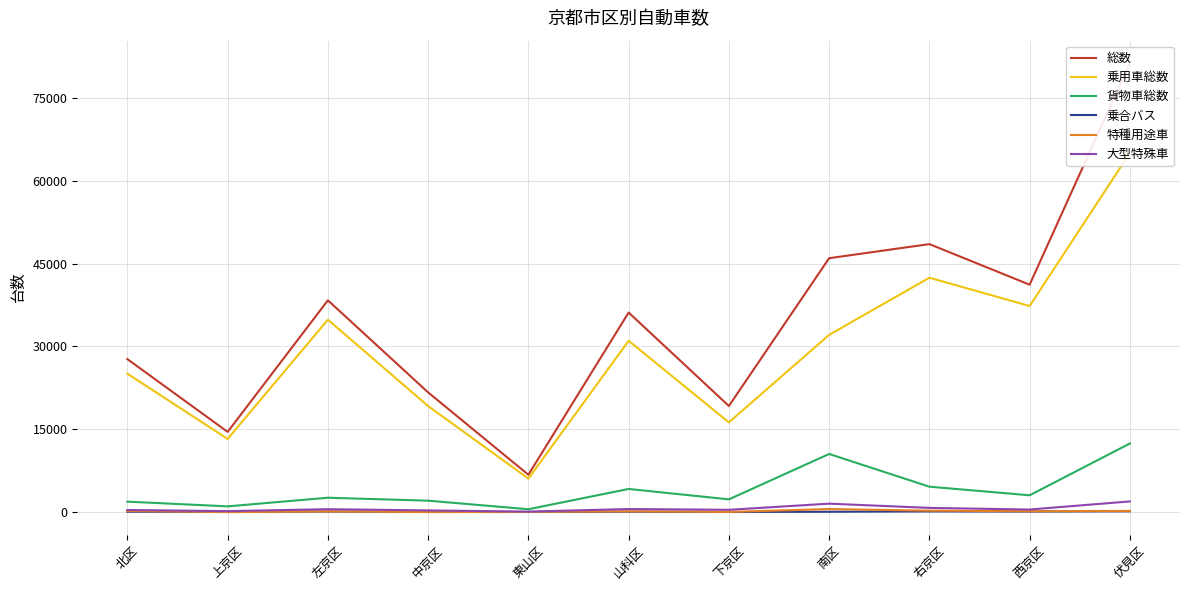

Rank the categories by 乗合バス value from lowest to highest.

東山区, 下京区, 中京区, 上京区, 南区, 北区, 山科区, 西京区, 左京区, 右京区, 伏見区